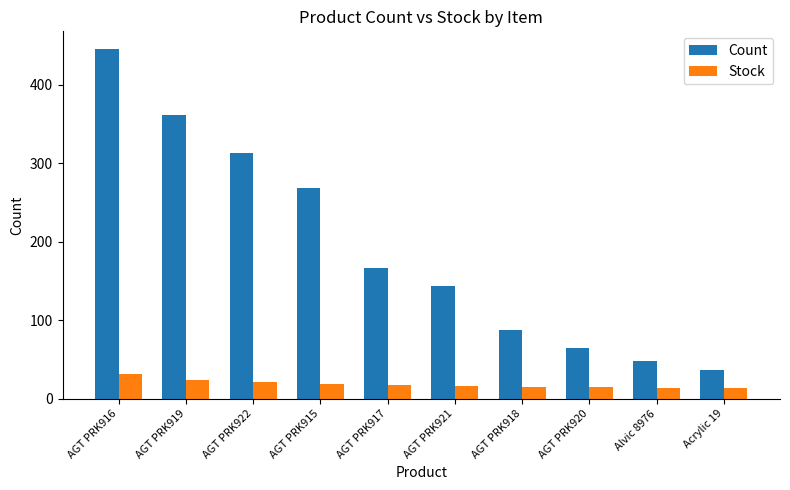

What is the total value across all series at Alvic 8976?

62